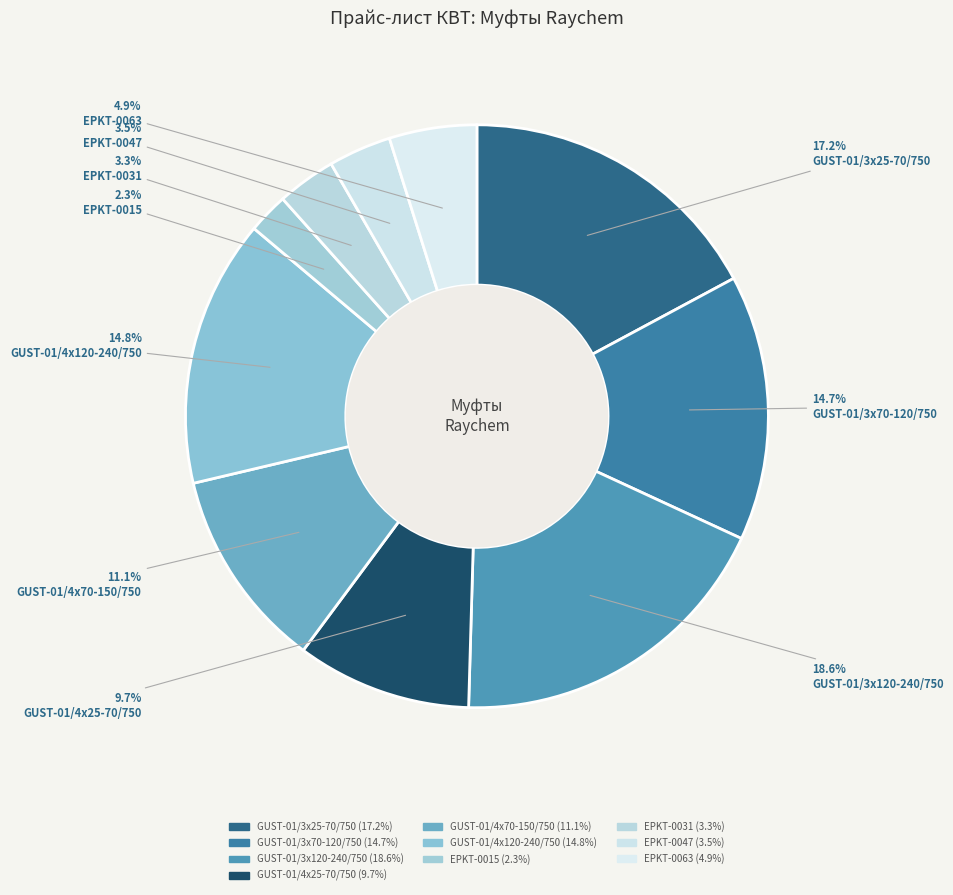

To the nearest percent, what is the combined percentage of EPKT-0047 and EPKT-0031?

7%